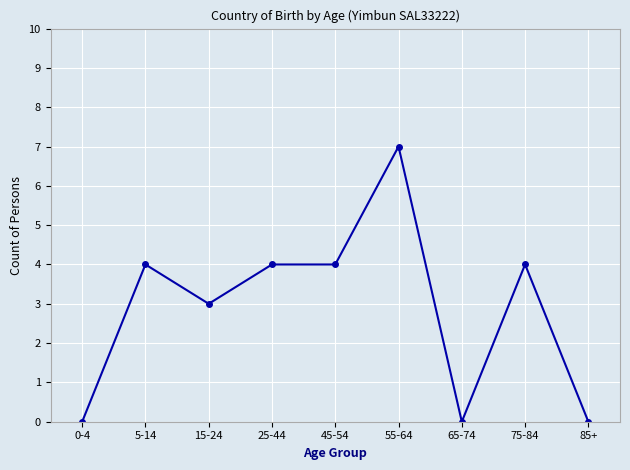

How many lines are shown in the chart?

1